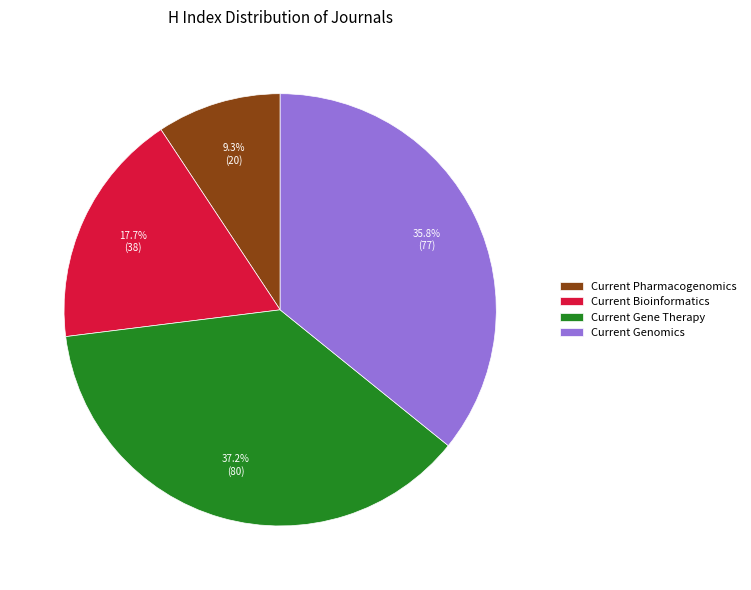

What percentage is the Current Gene Therapy slice, to the nearest percent?

37%